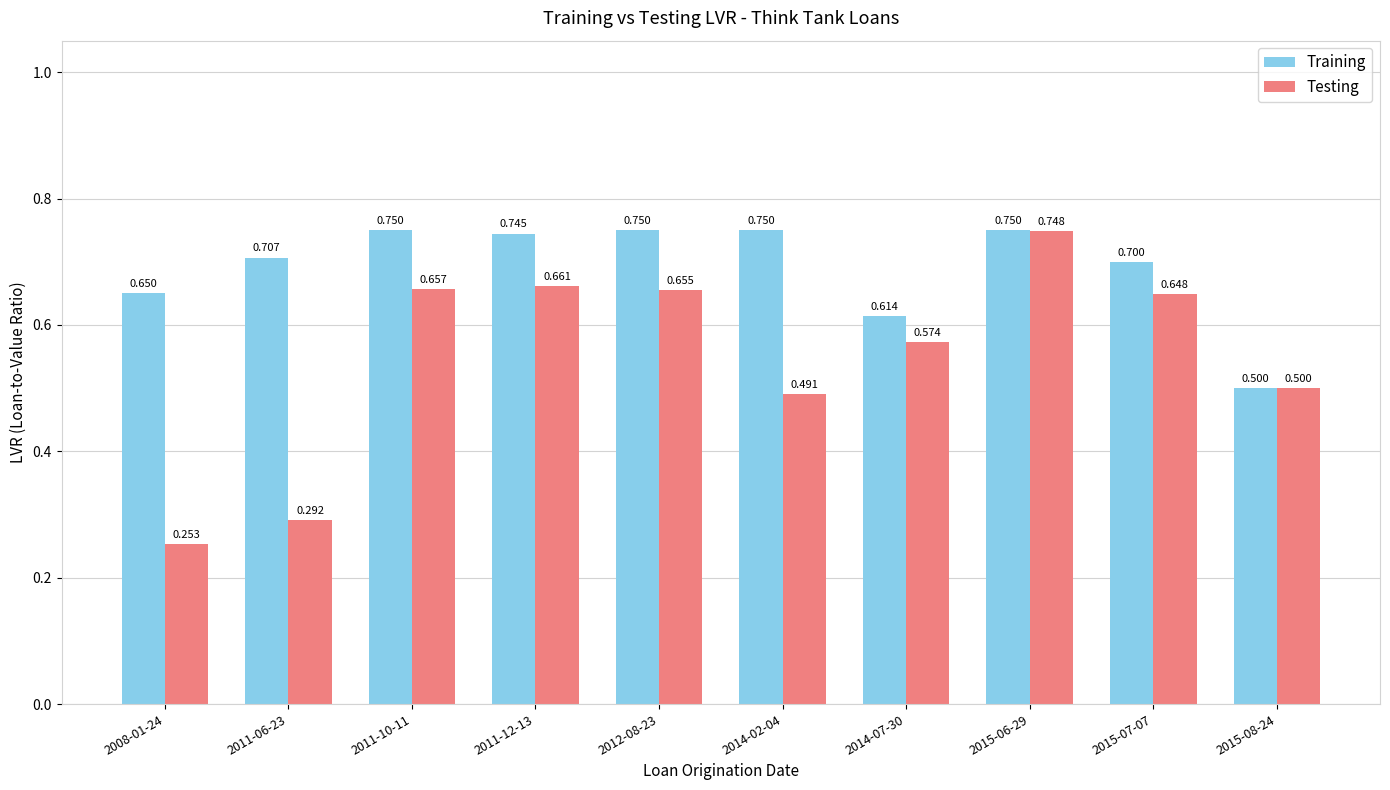

Is the value of Testing at 2014-07-30 greater than the value of Training at 2014-02-04?

No